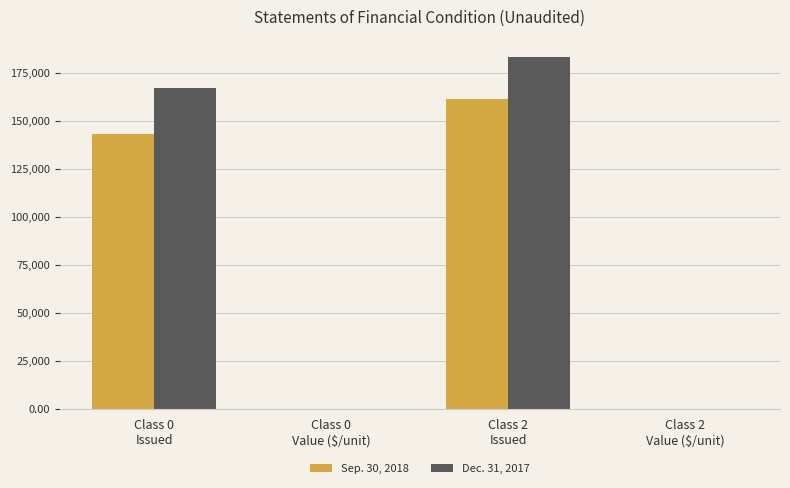

What is the greatest value displayed?

183209.8